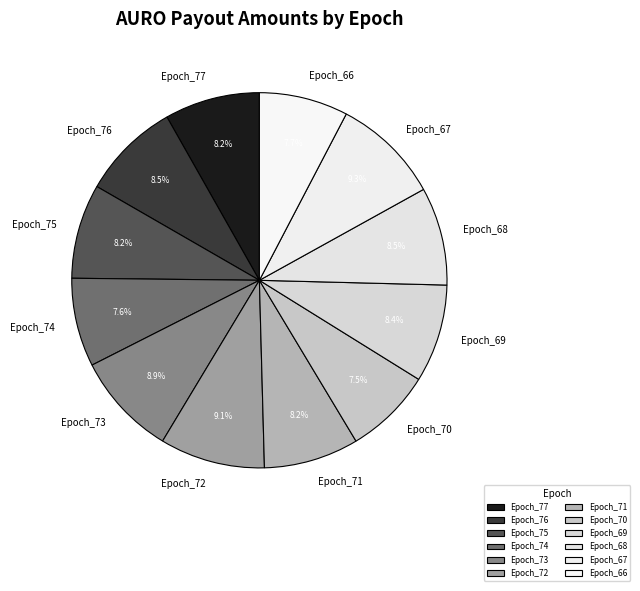

To the nearest percent, what is the combined percentage of Epoch_67 and Epoch_68?

18%